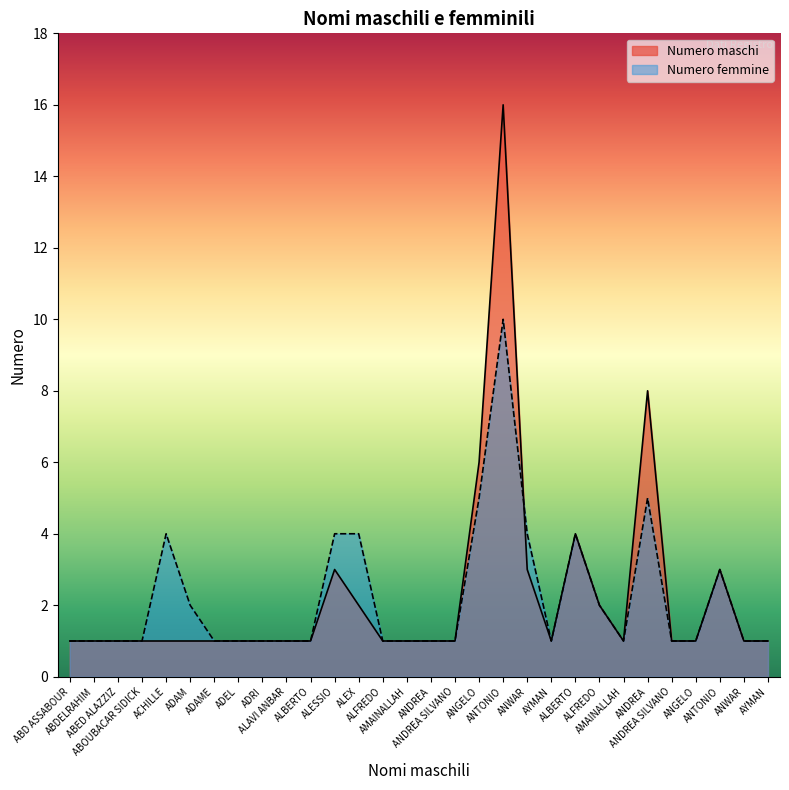

At which category is the sum across all series the highest?

ANTONIO